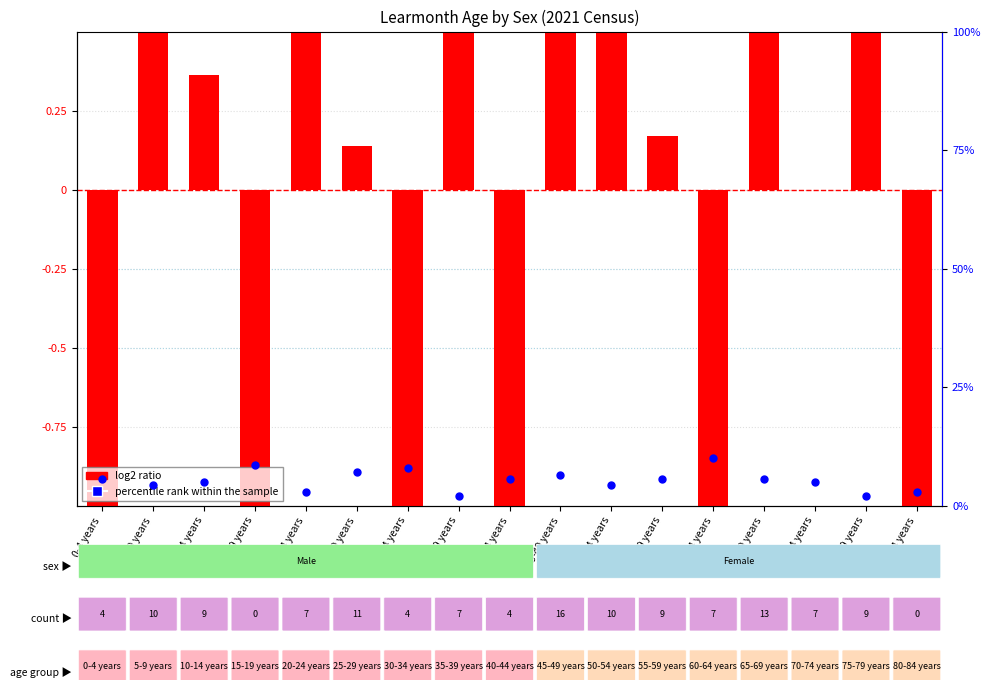

Which series has the largest total across all categories?

percentile rank within the sample